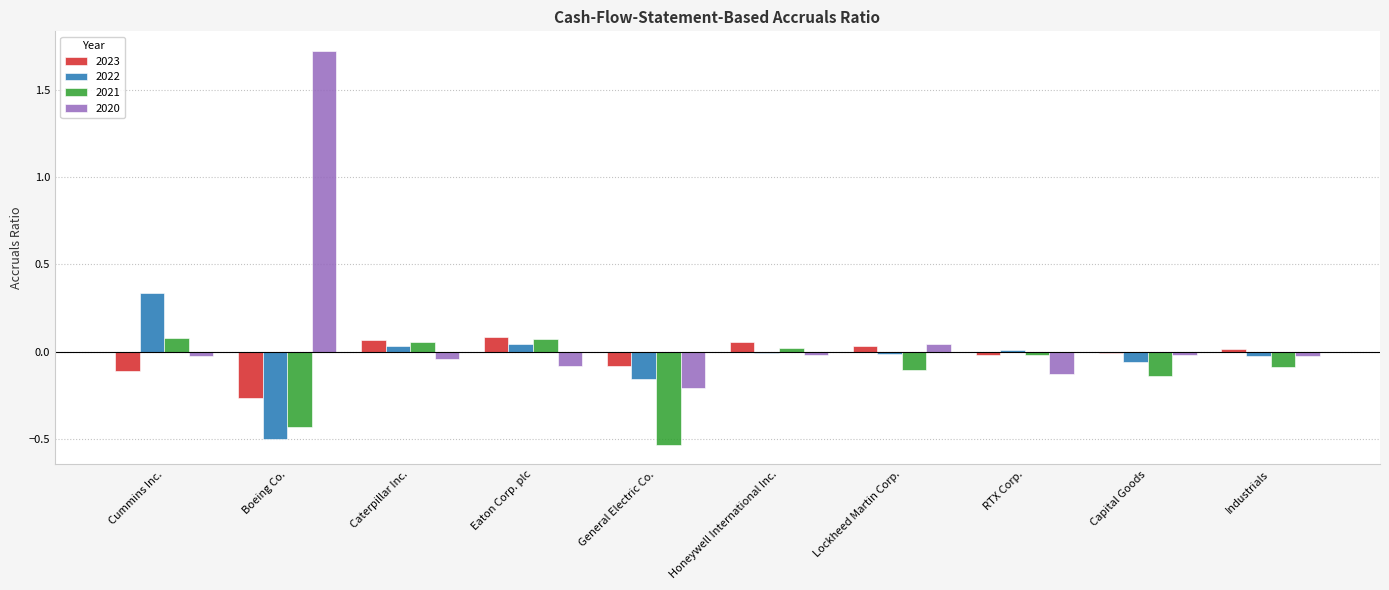

Which series has the largest range (max minus min)?

2020